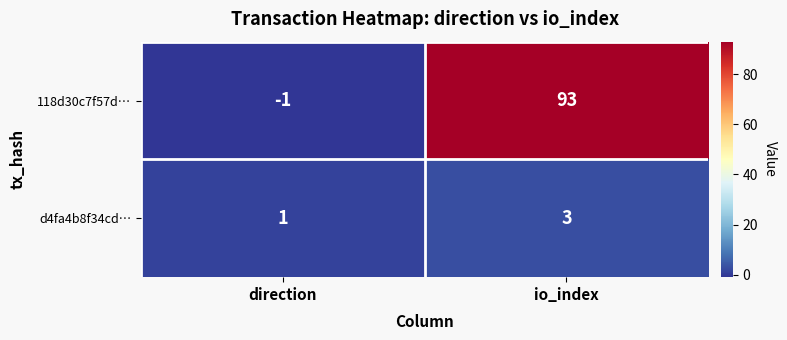

Reading left to right, list all the values displayed in this chart.

118d30c7f57d…: -1	93
d4fa4b8f34cd…: 1	3